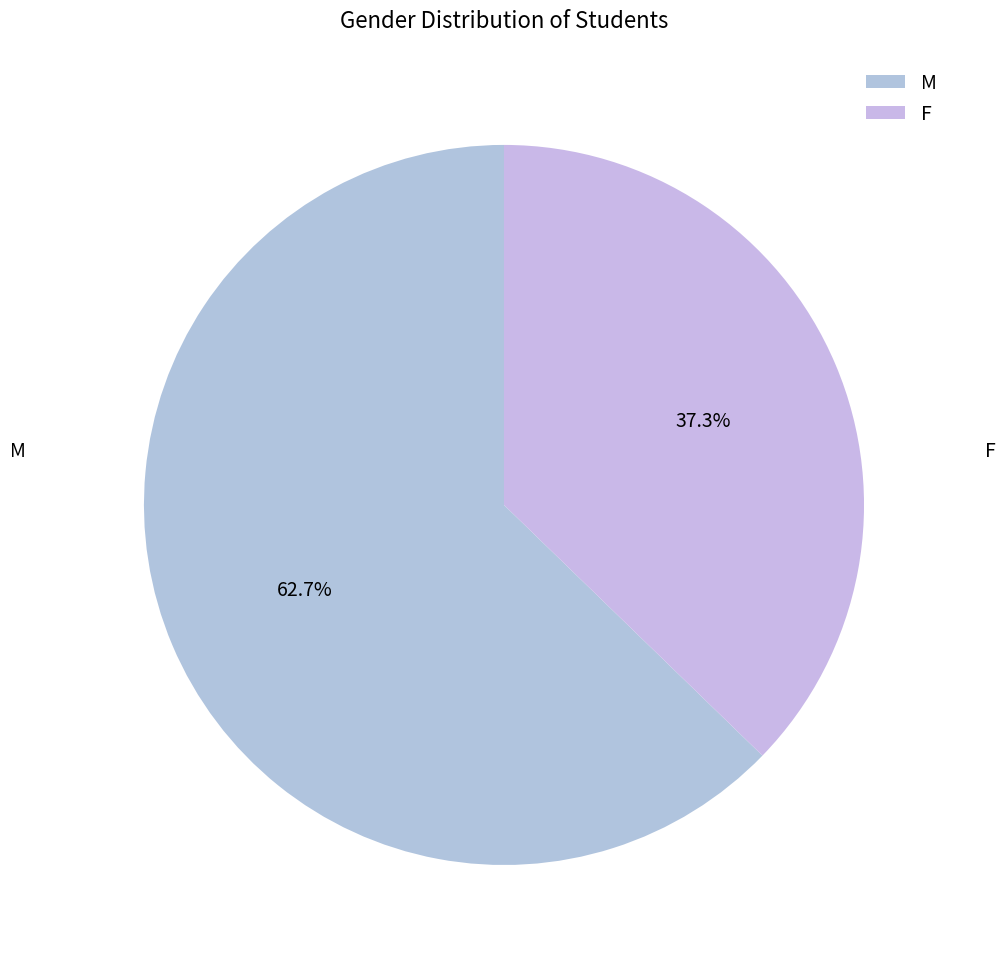

Rank the categories by value from lowest to highest.

F, M